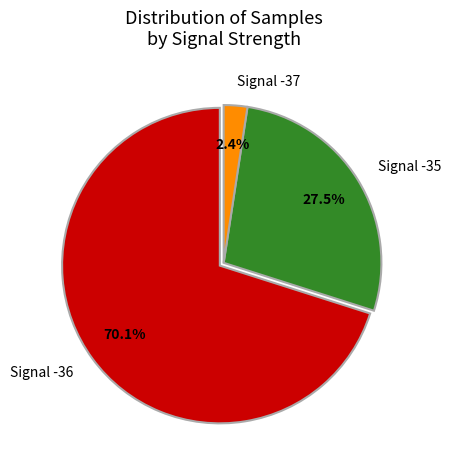

Which category has the smallest portion of the pie?

Signal -37